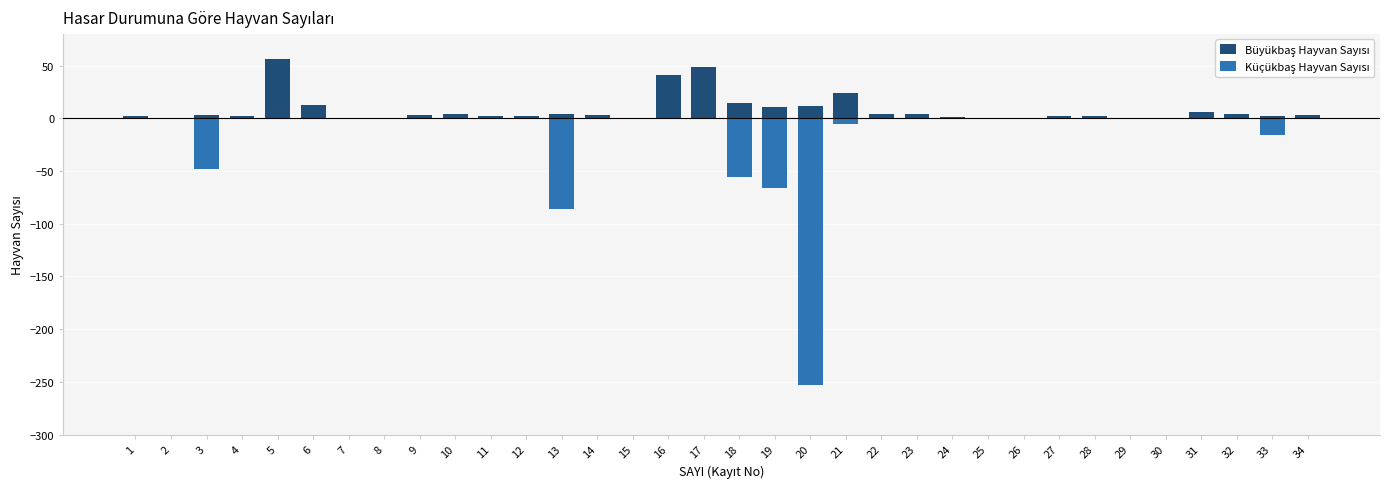

Reading left to right, transcribe all the data shown in this chart.

Büyükbaş Hayvan Sayısı: 1=2	2=0	3=3	4=2	5=56	6=13	7=0	8=0	9=3	10=4	11=2	12=2	13=4	14=3	15=0	16=41	17=49	18=14	19=11	20=12	21=24	22=4	23=4	24=1	25=0	26=0	27=2	28=2	29=0	30=0	31=6	32=4	33=2	34=3
Küçükbaş Hayvan Sayısı: 1=0	2=0	3=-48	4=0	5=0	6=0	7=0	8=0	9=0	10=0	11=0	12=0	13=-86	14=0	15=0	16=0	17=0	18=-56	19=-66	20=-253	21=-5	22=0	23=0	24=0	25=0	26=0	27=0	28=0	29=0	30=0	31=0	32=0	33=-16	34=0